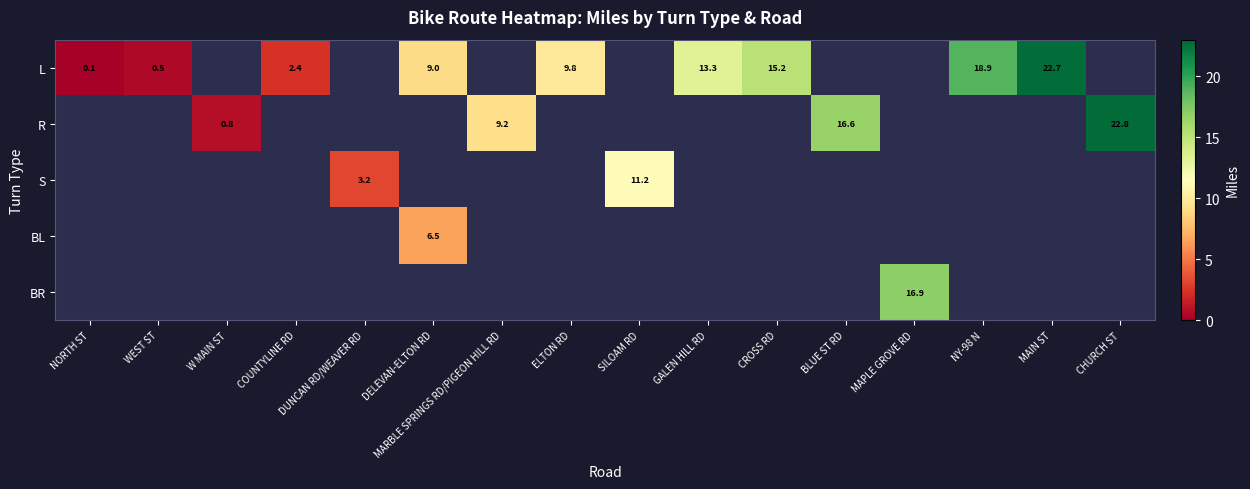

The S series shows 3.2 at DUNCAN RD/WEAVER RD. True or false?

True